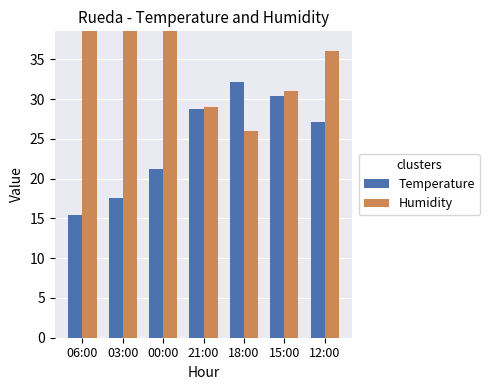

What is the greatest value displayed?

75.0